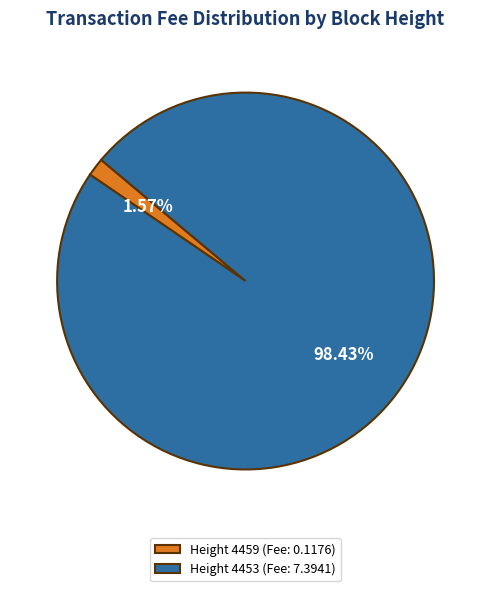

How many slices are in this pie chart?

2